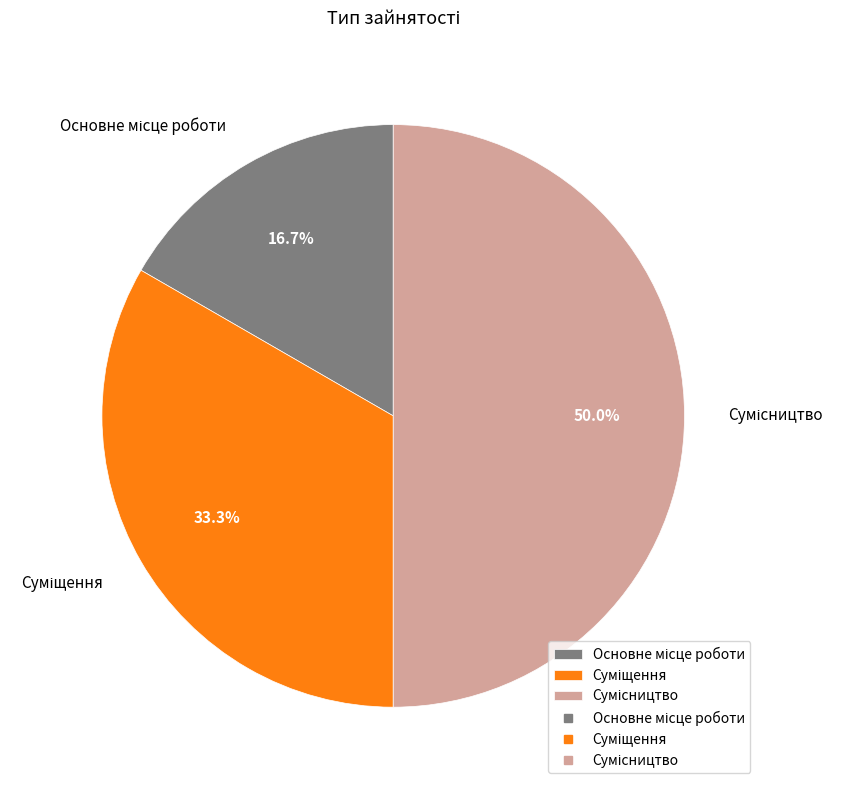

What is the smallest slice in the pie chart?

Основне місце роботи